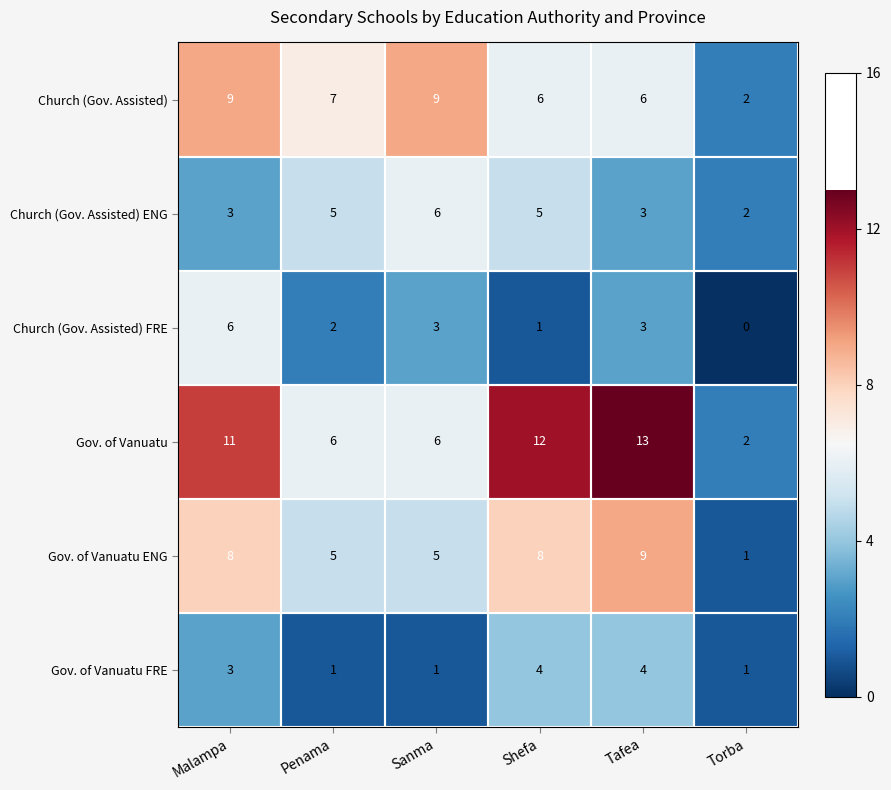

At which category does the chart reach its peak across all series?

Tafea